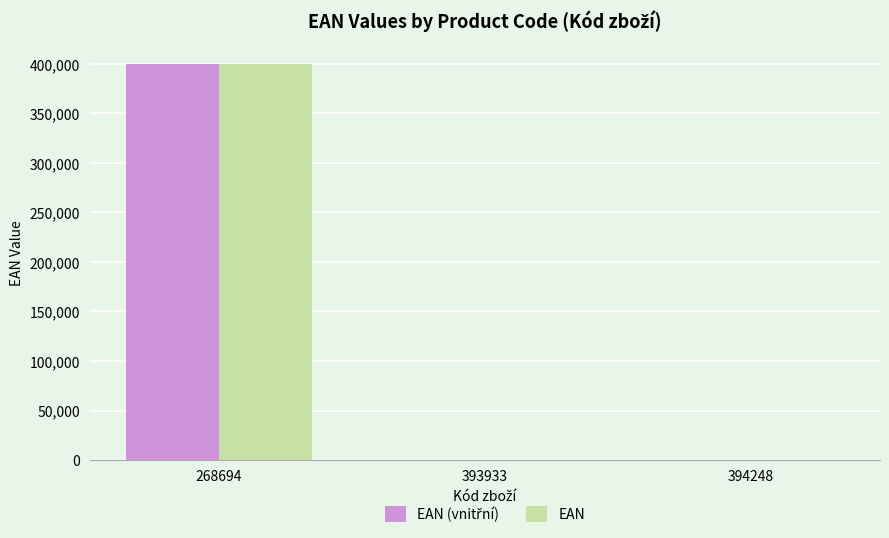

At which category is the sum across all series the highest?

268694